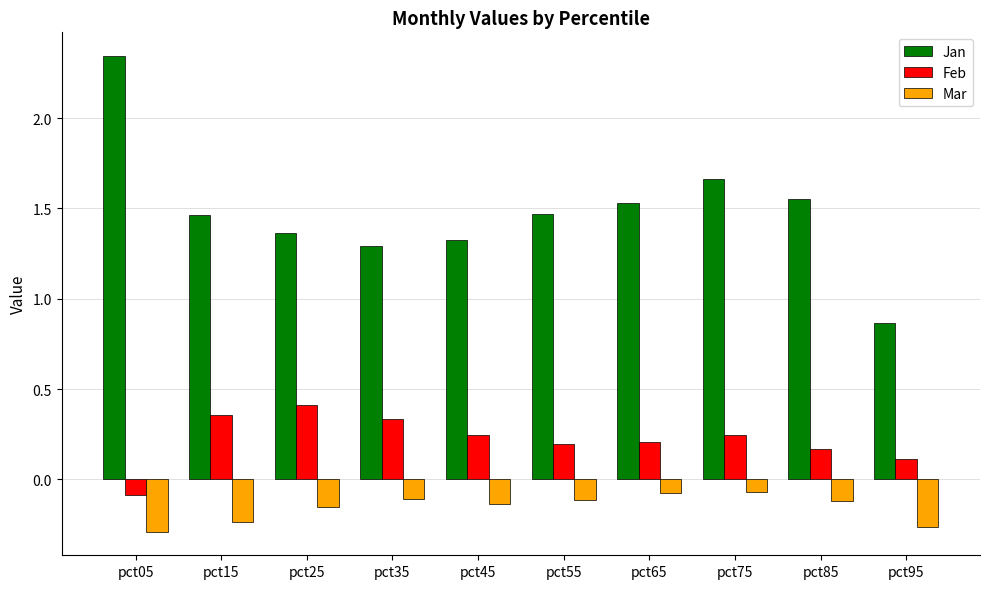

What is the sum of the Jan values at pct95 and pct25?

2.2